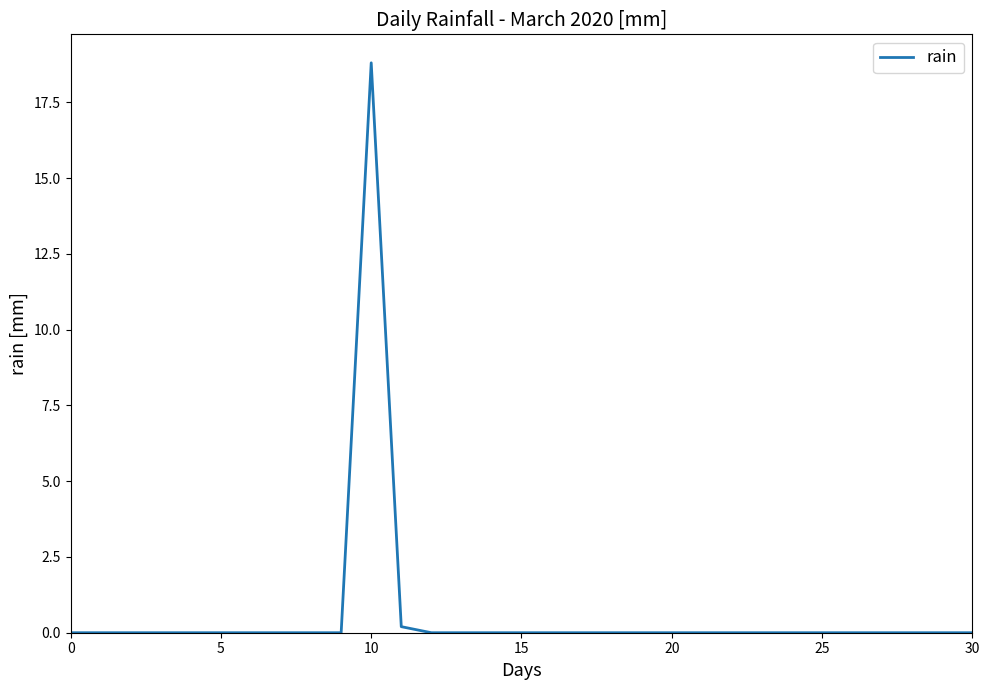

What is the difference between the maximum and minimum values?

18.8